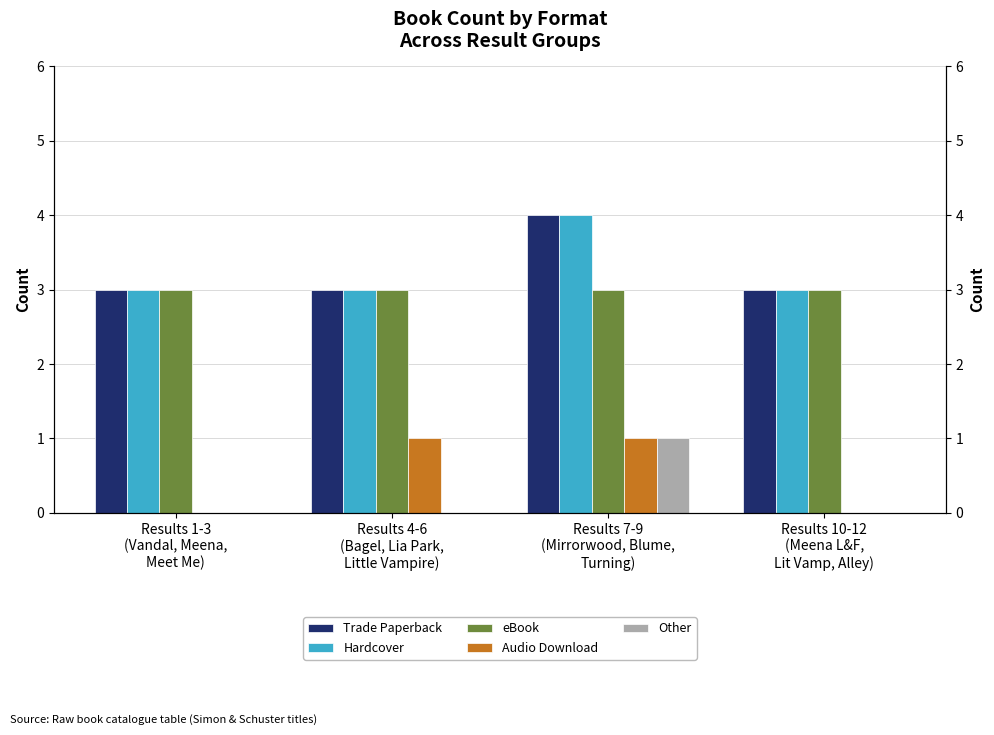

At which label does Other reach its minimum?

Results 1-3
(Vandal, Meena,
Meet Me)